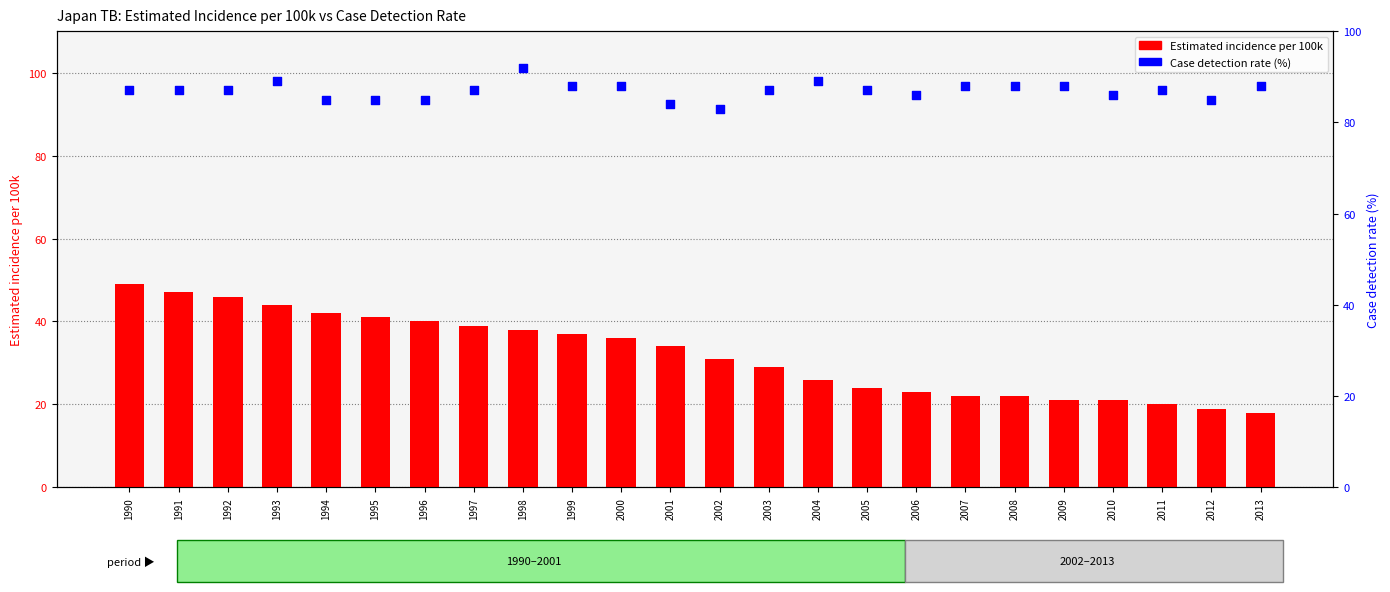

Which series has the largest Y range (max minus min)?

Estimated incidence per 100k